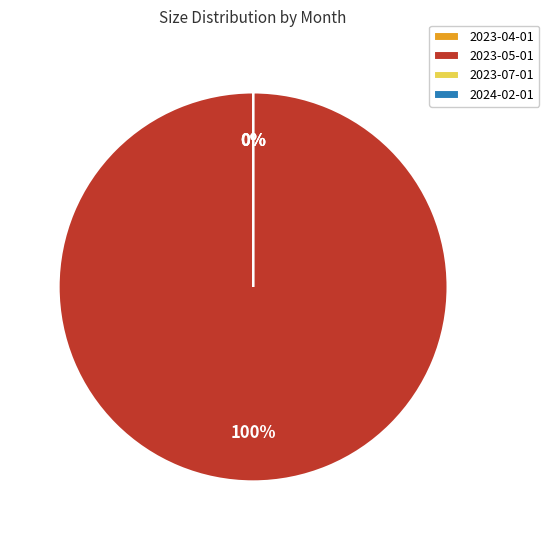

Does 2023-04-01 account for over 50% of the chart?

No